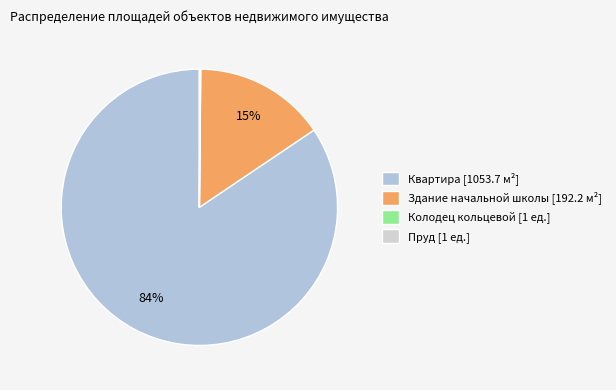

What is the largest slice in the pie chart?

Квартира